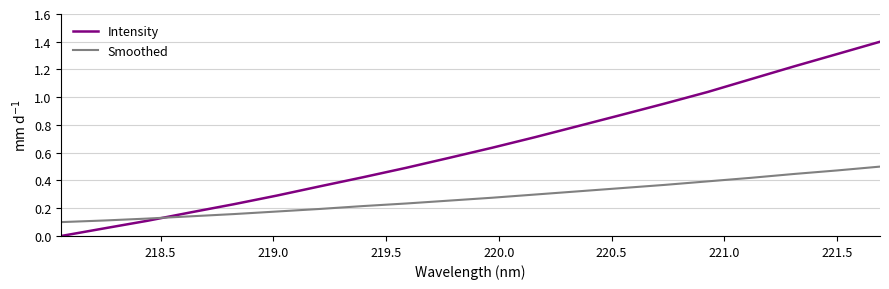

Which series has the largest total across all categories?

Intensity